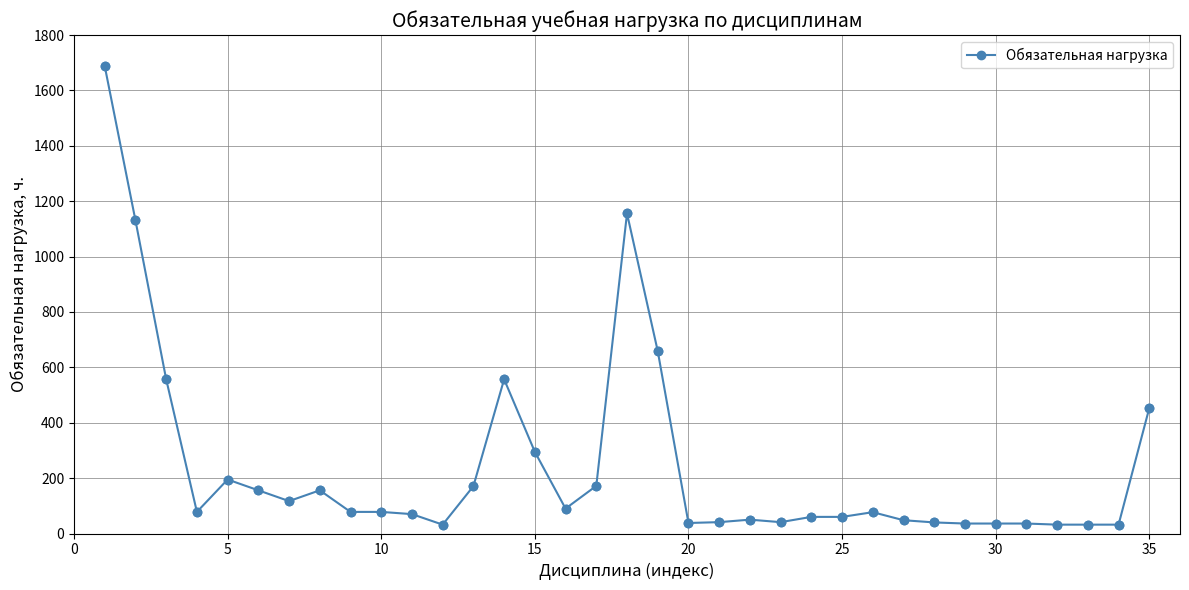

What is the greatest value displayed?

1688